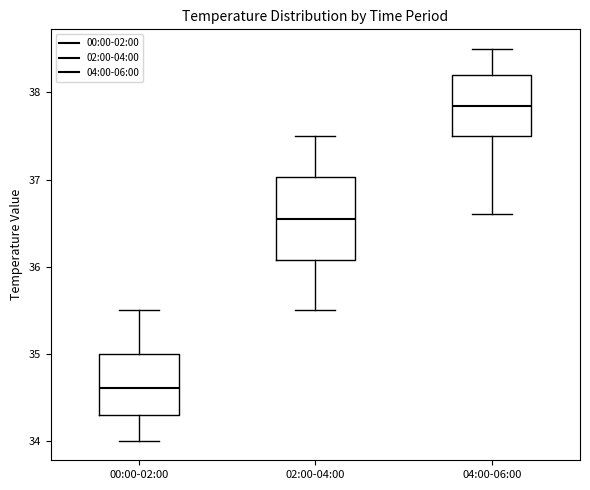

Where does the lower whisker of the box for 04:00-06:00 end on the y-axis? The values are not printed on the chart, so give them approximately, as read against the axis.

36.6